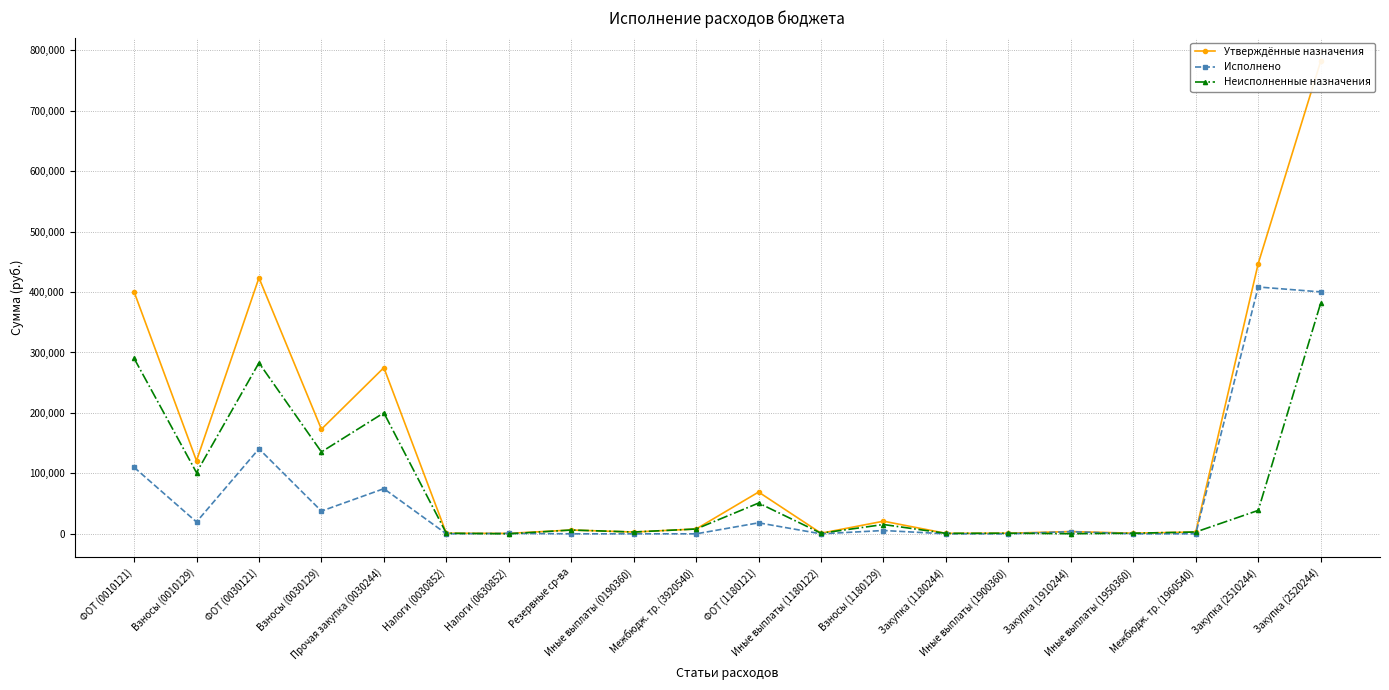

Reading left to right, what are all the values shown in this chart?

Утверждённые назначения: 400500.0	120900.0	423500.0	173100.0	274858.0	1000.0	742.0	6300.0	3000.0	8000.0	69100.0	1000.0	20900.0	800.0	1000.0	3800.0	1000.0	3000.0	447100.0	781816.0
Исполнено: 110077.6	19646.6	140668.0	37608.0	74688.3	0.0	742.0	0.0	0.0	0.0	18185.8	0.0	5492.1	0.0	0.0	3600.0	0.0	0.0	408351.0	400220.9
Неисполненные назначения: 290422.4	101253.4	282832.0	135492.0	200169.7	1000.0	0.0	6300.0	3000.0	8000.0	50914.2	1000.0	15407.9	800.0	1000.0	200.0	1000.0	3000.0	38749.0	381595.2